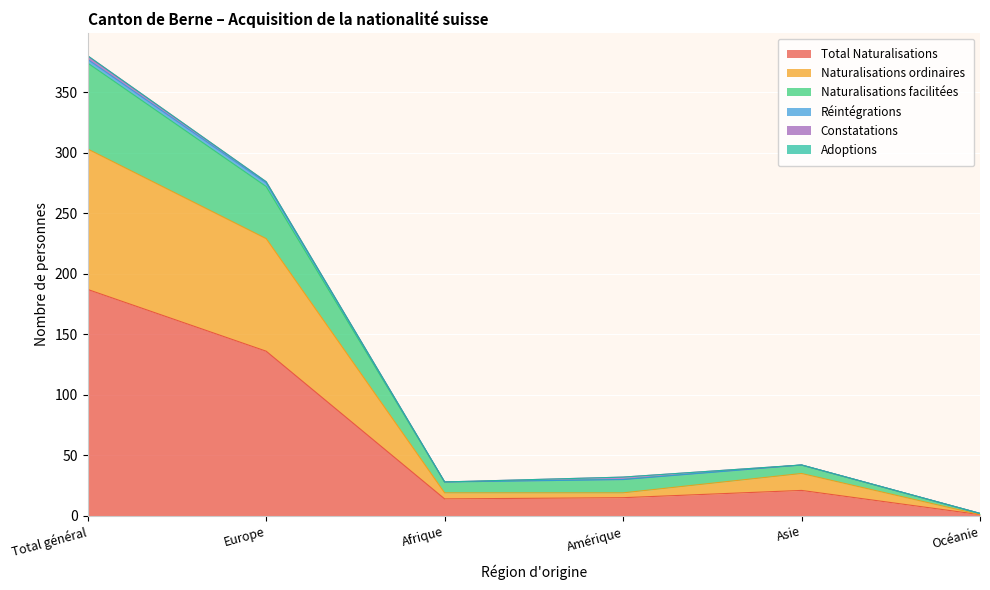

At which category does Naturalisations facilitées reach its first local valley?

Afrique